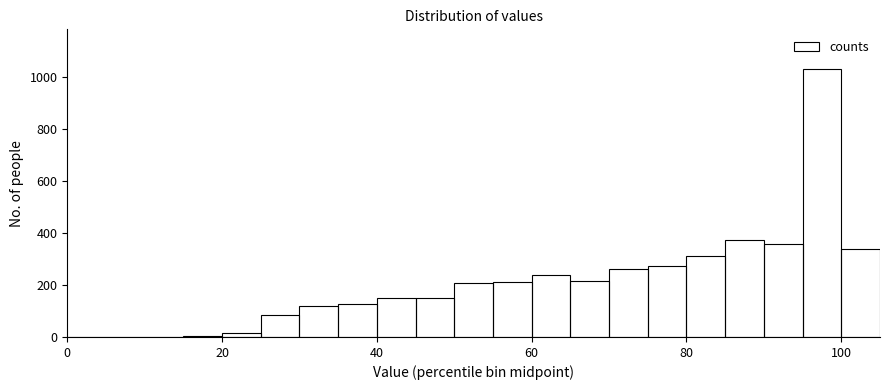

Read against the x-axis, roughly where is the centre of the tallest bar?

98